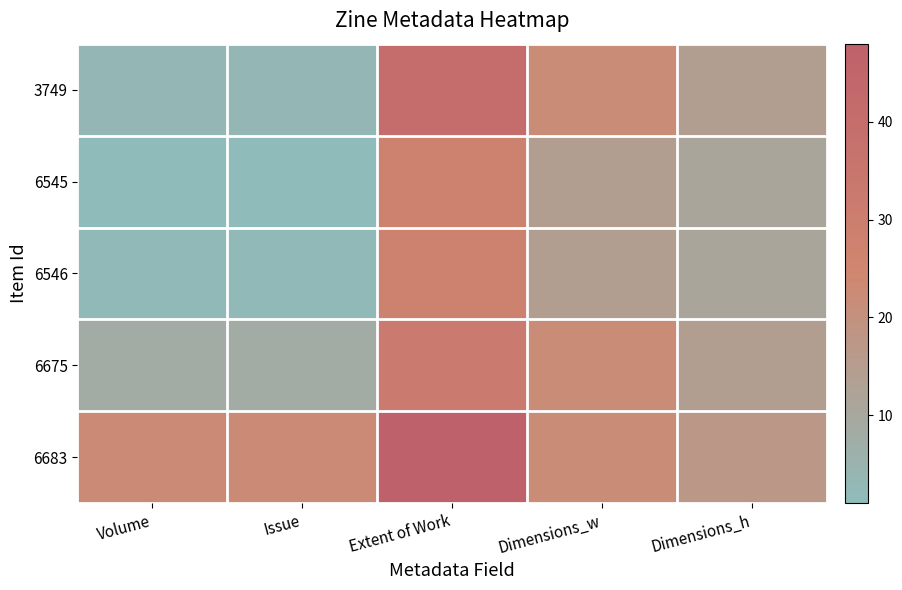

What is the smallest value displayed?

1